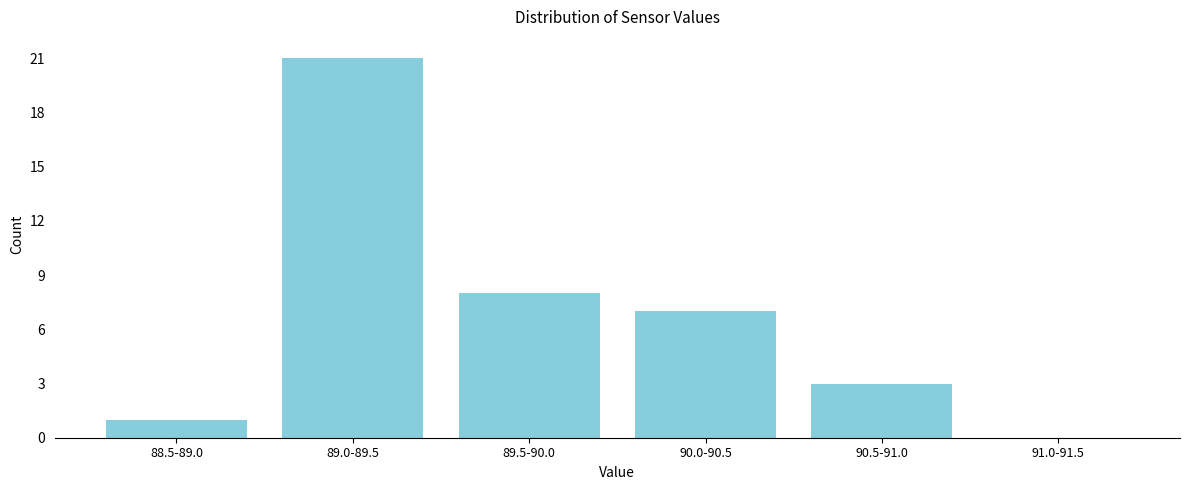

Reading left to right, what are all the values shown in this chart?

88.5-89.0=1	89.0-89.5=21	89.5-90.0=8	90.0-90.5=7	90.5-91.0=3	91.0-91.5=0